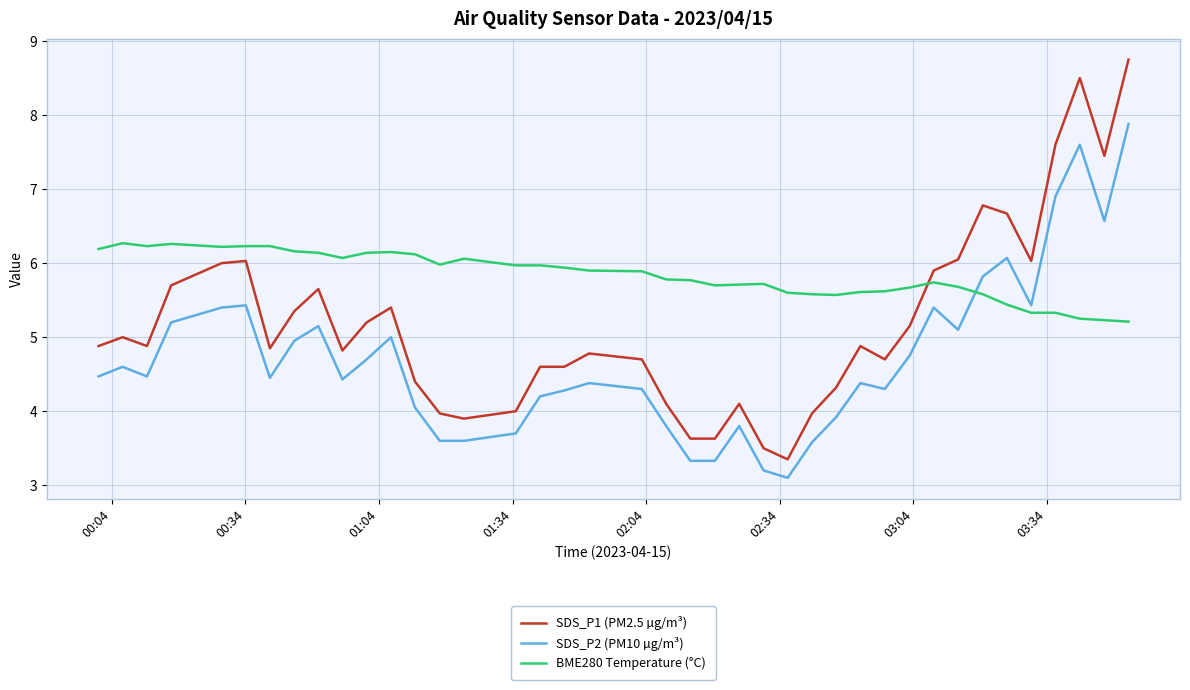

Which series has the largest range (max minus min)?

SDS_P1 (PM2.5 µg/m³)